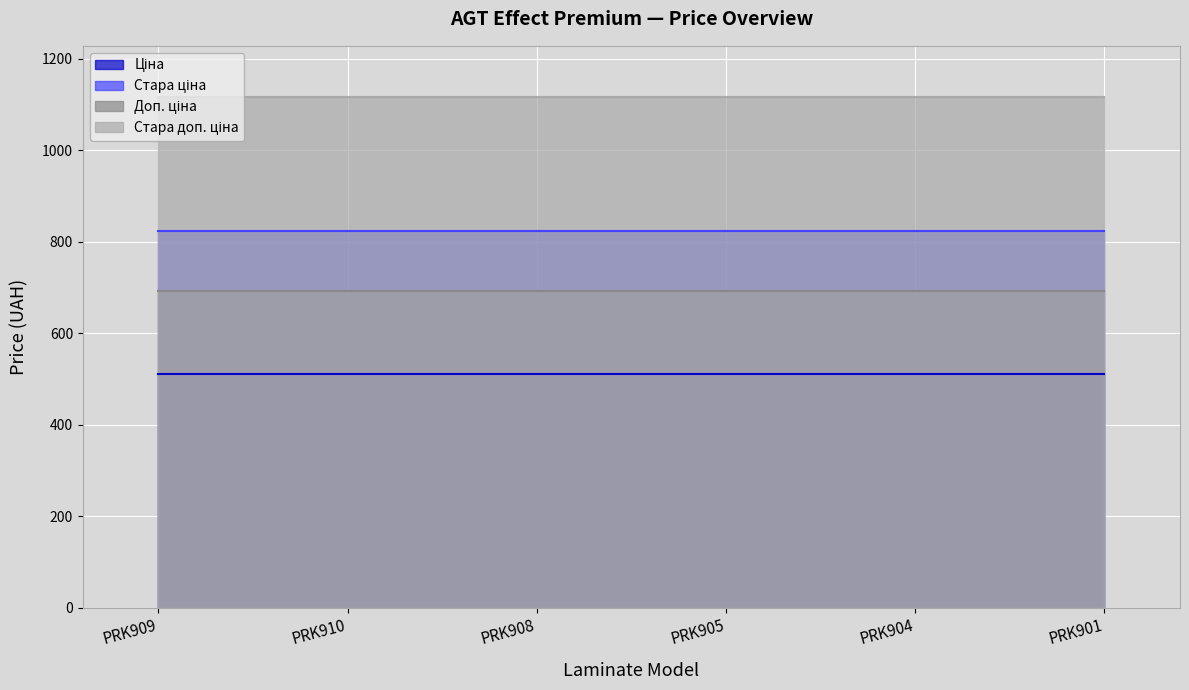

The Стара доп. ціна series shows 1116.5 at PRK901. True or false?

True